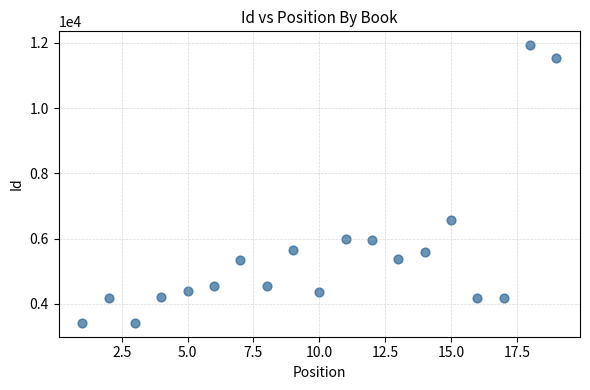

What Y value in the scatter plot is closest to 7673?

6573